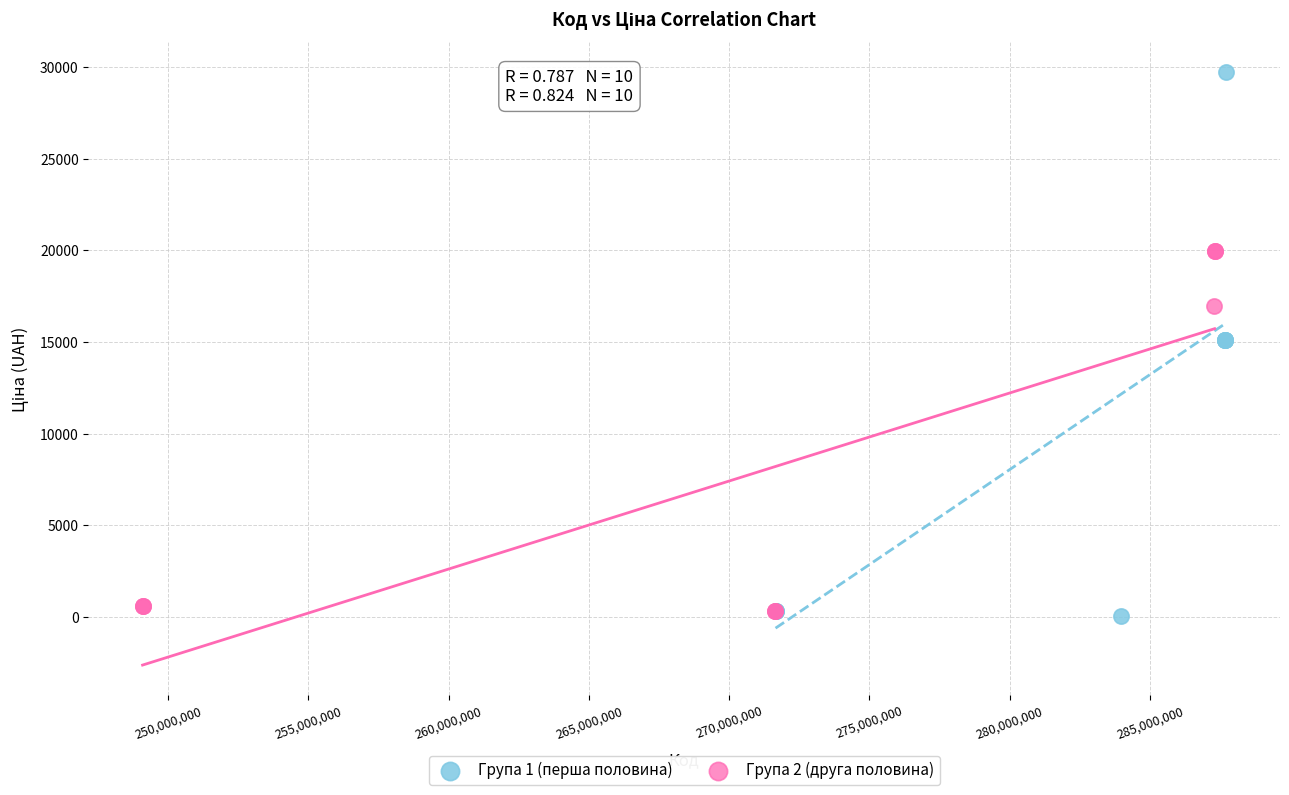

Which series reaches the maximum Y coordinate?

Група 1 (перша половина)